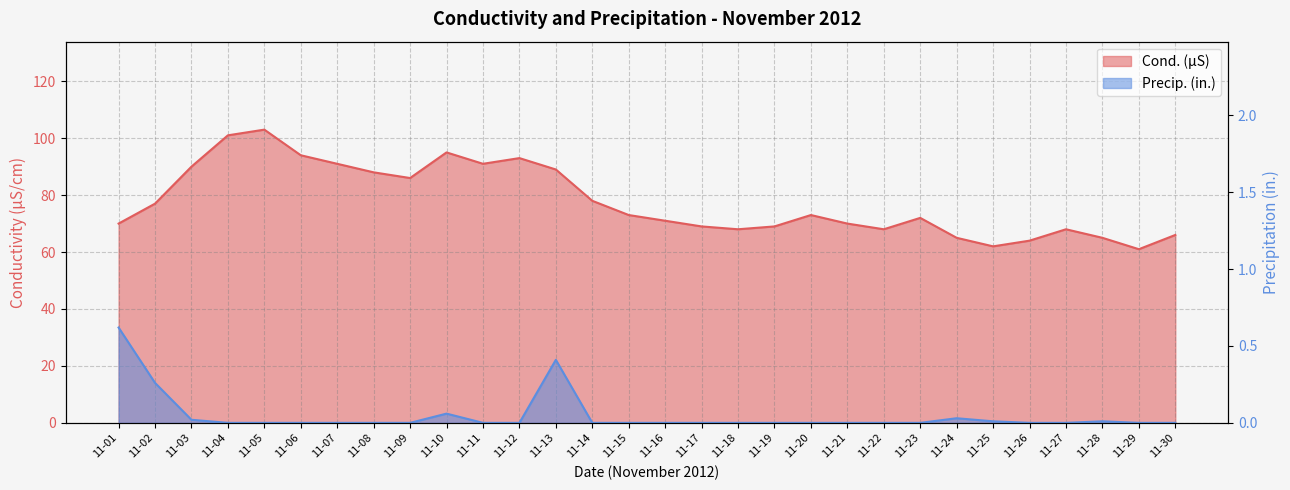

Which series has the largest total across all categories?

Cond. (µS)